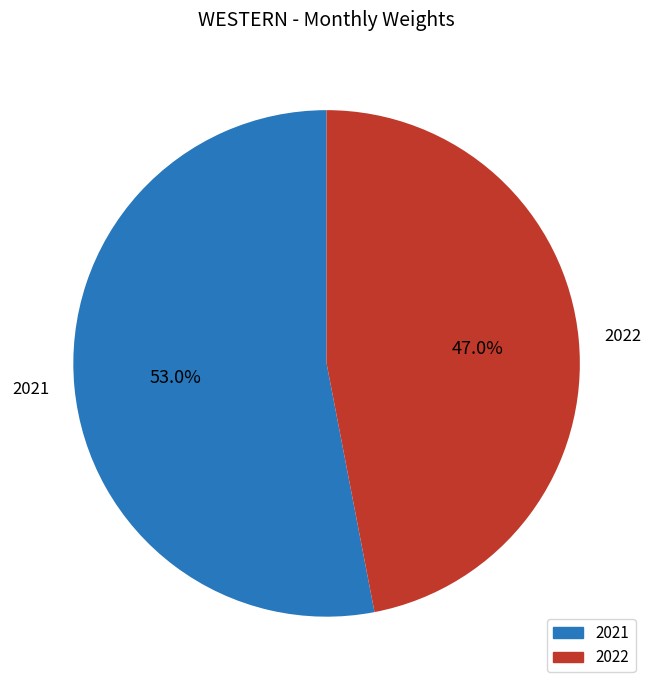

What is the ratio of the value at 2021 to the value at 2022?

1.1